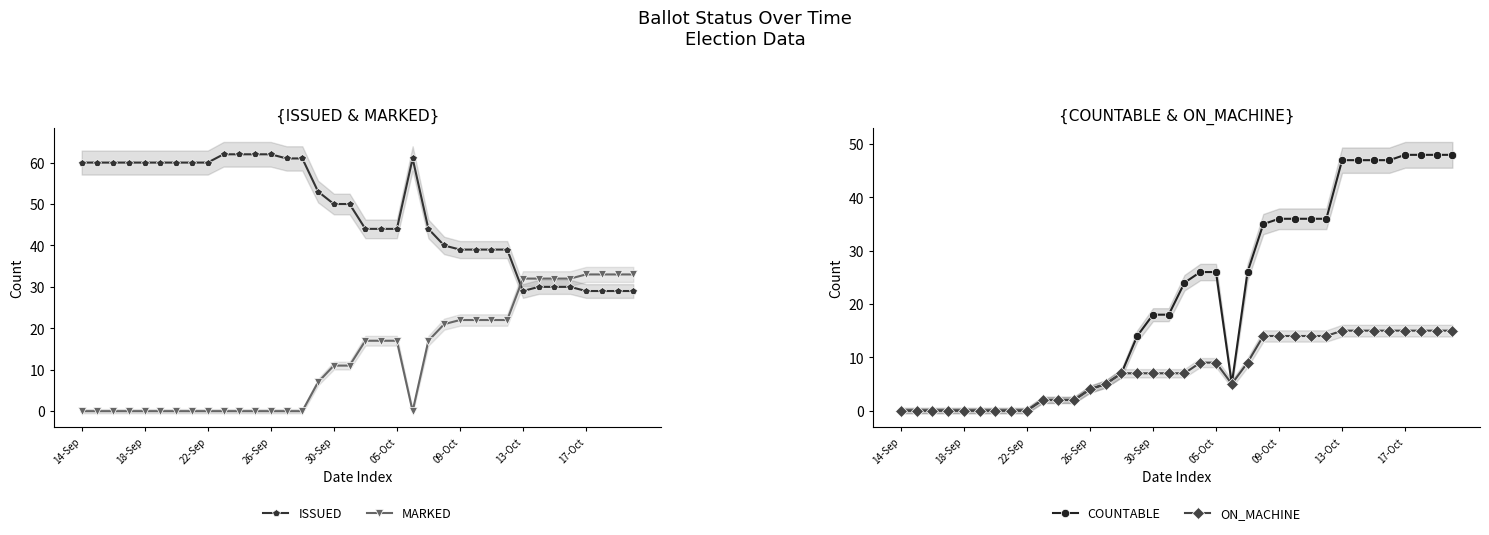

Which series has the largest range (max minus min)?

COUNTABLE